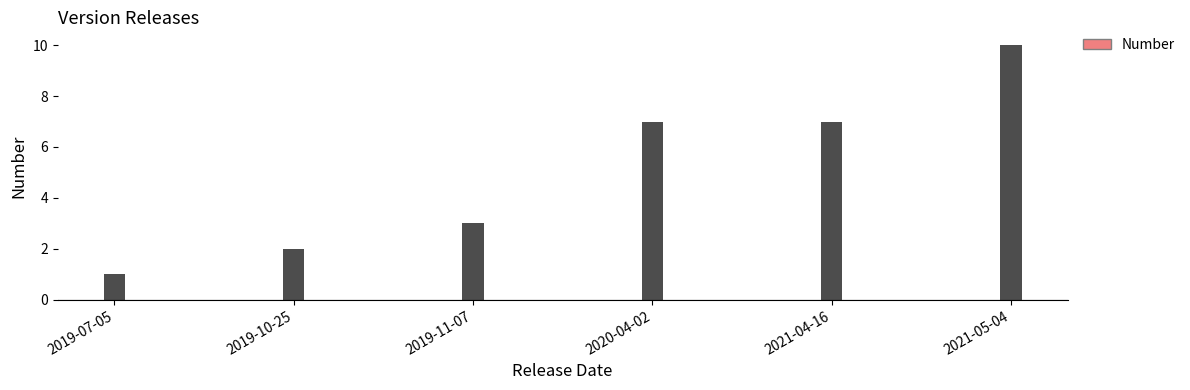

Reading left to right, what are all the values shown in this chart?

1	2	3	7	7	10